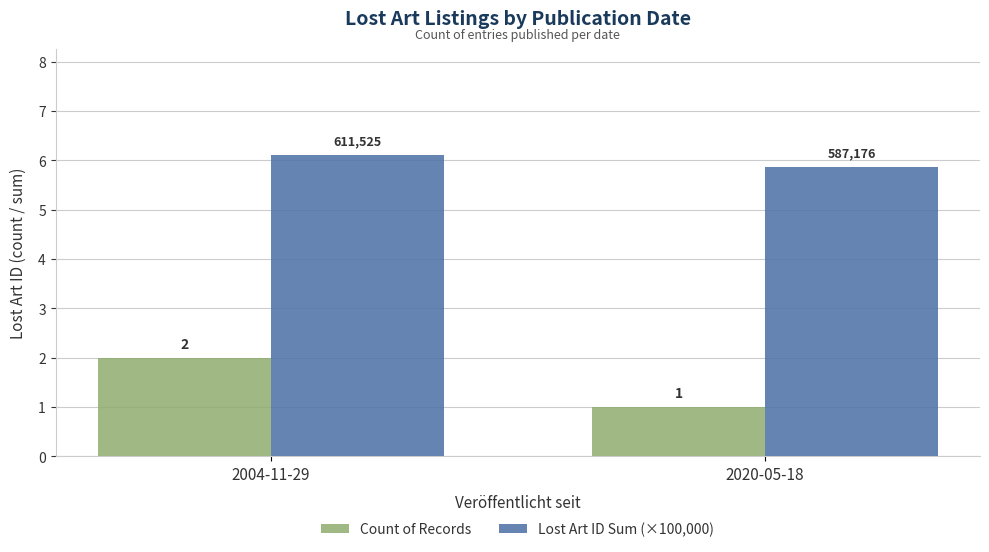

What is the sum of the Lost Art ID Sum (×100,000) values at 2020-05-18 and 2004-11-29?

12.0